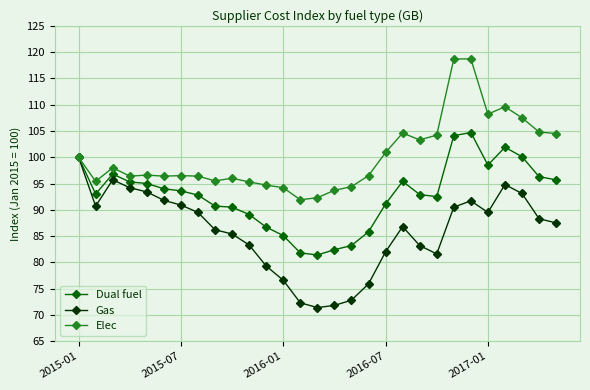

True or false: Dual fuel has more than 0 points higher than both neighbors.

True